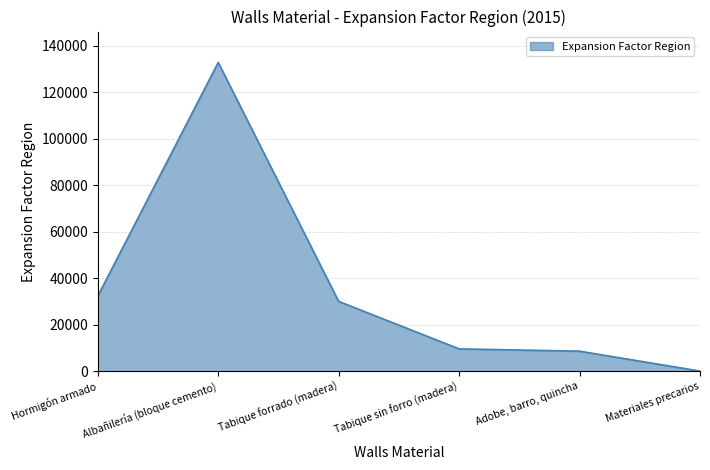

True or false: the data shows 9683 at Tabique sin forro (madera).

True